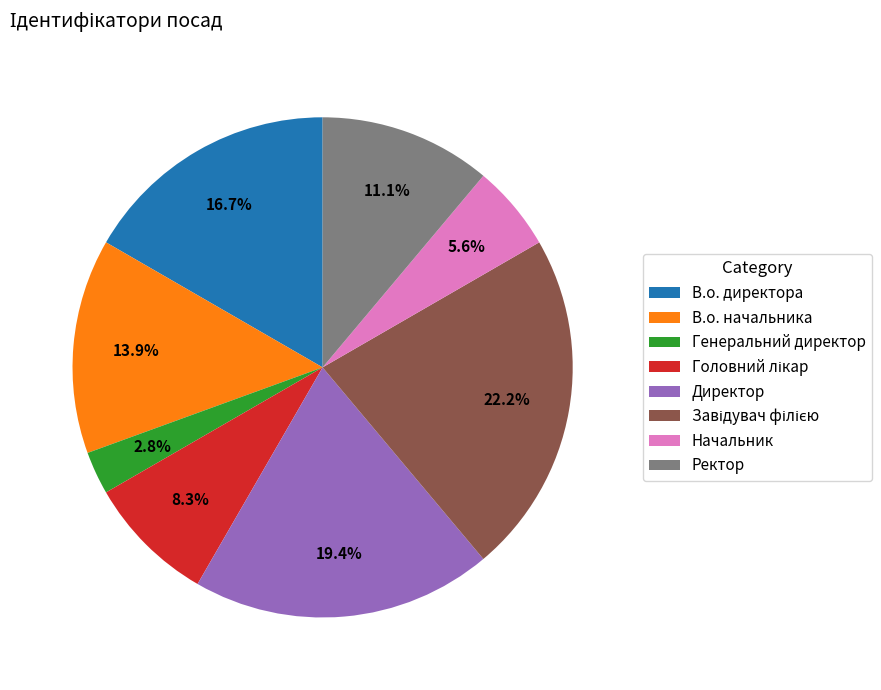

What is the smallest slice in the pie chart?

Генеральний директор